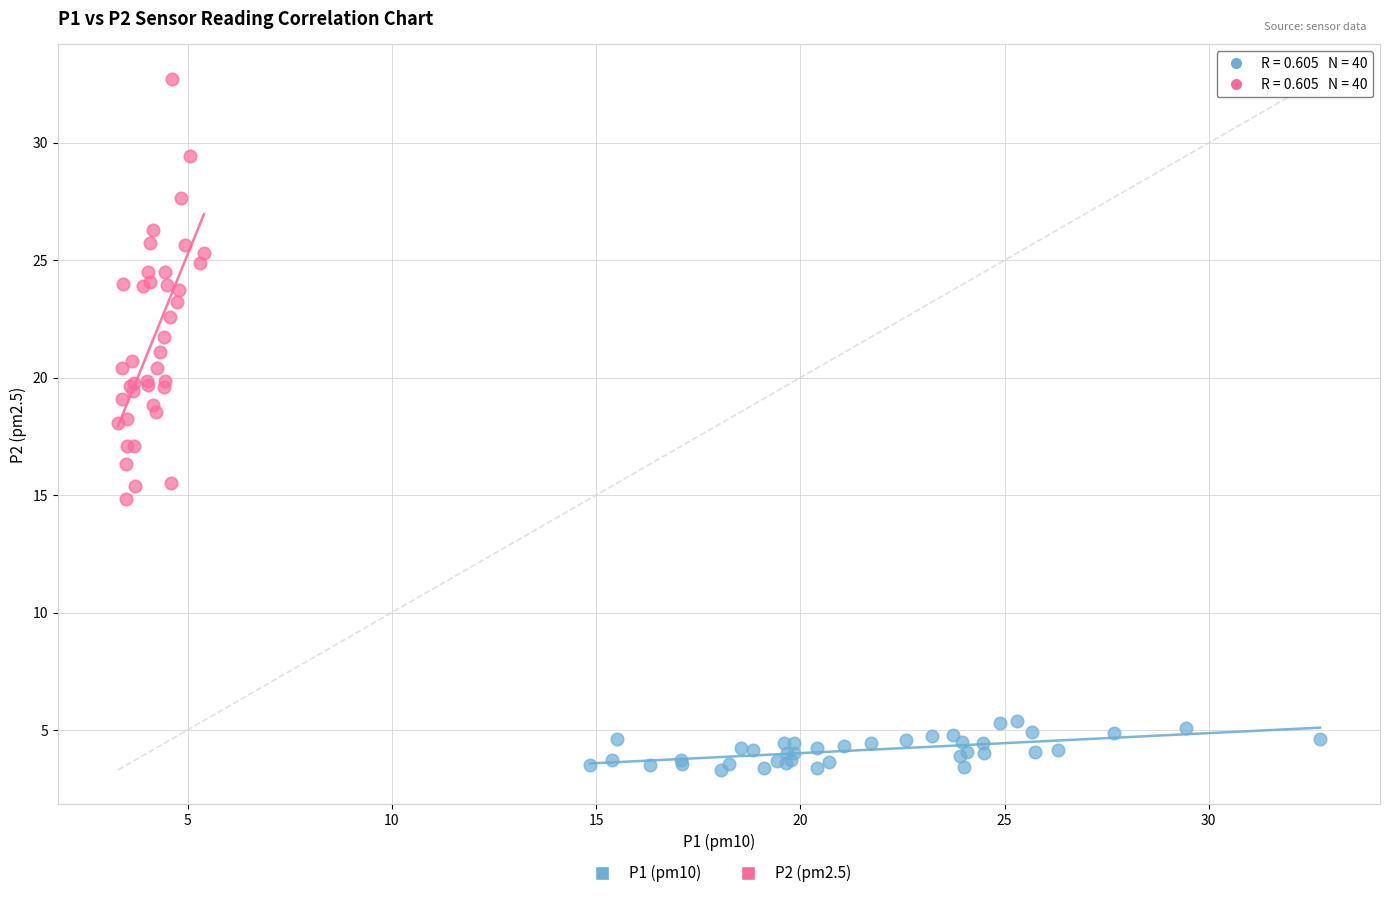

Which series reaches the maximum Y coordinate?

P2 (pm2.5)